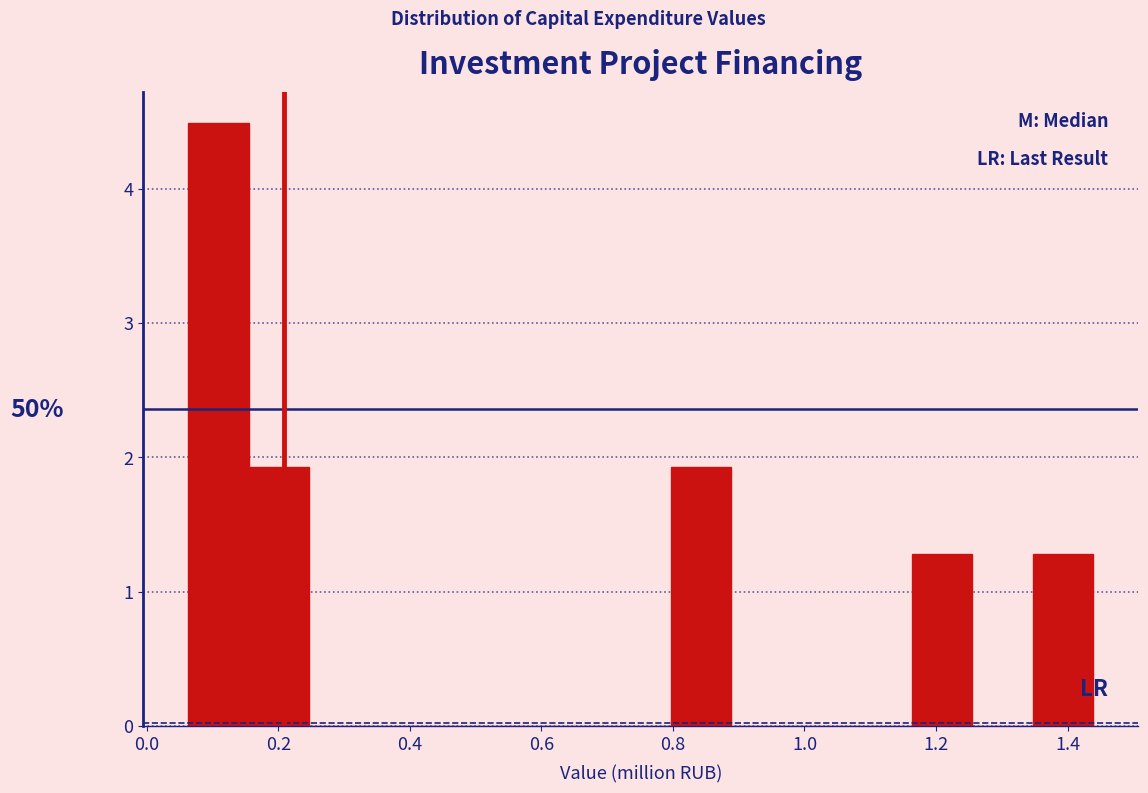

Over which range of the x-axis is the bar tallest?

0.06 to 0.16